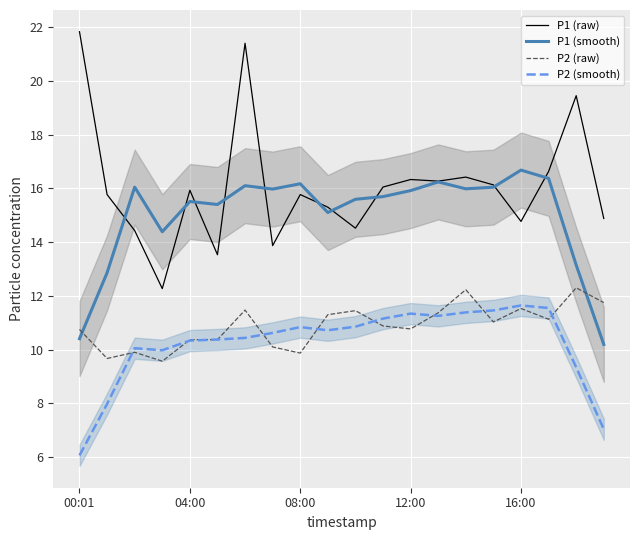

What is the maximum value for P1 (smooth)?

16.7